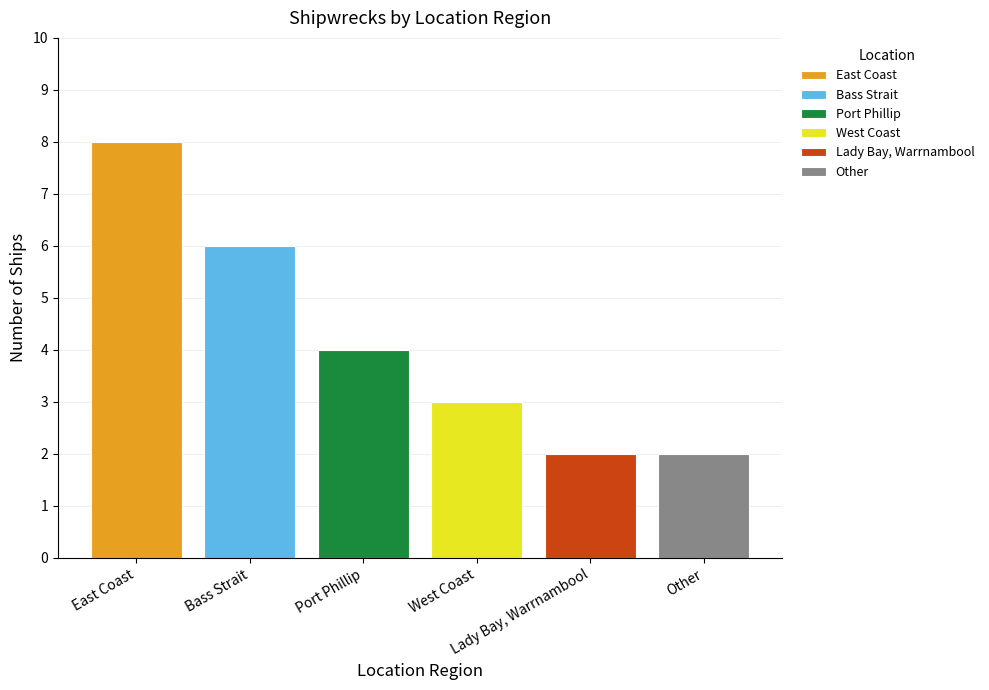

Which series has the widest spread of values?

East Coast